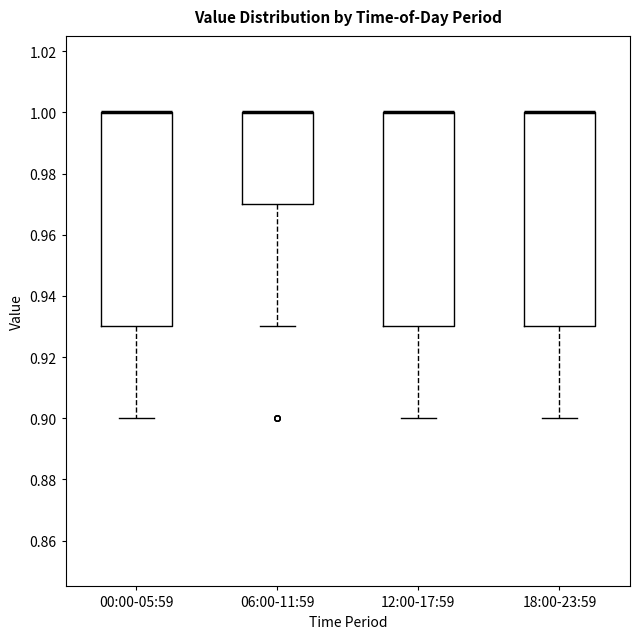

Where does the lower whisker of the box for 18:00-23:59 end on the y-axis? The values are not printed on the chart, so give them approximately, as read against the axis.

0.90